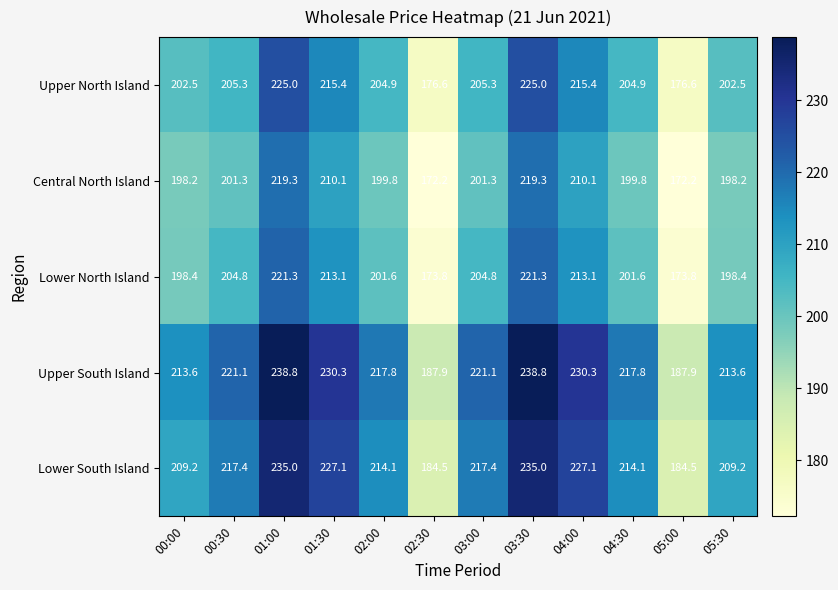

Where does the Lower North Island series first go above 204?

00:30